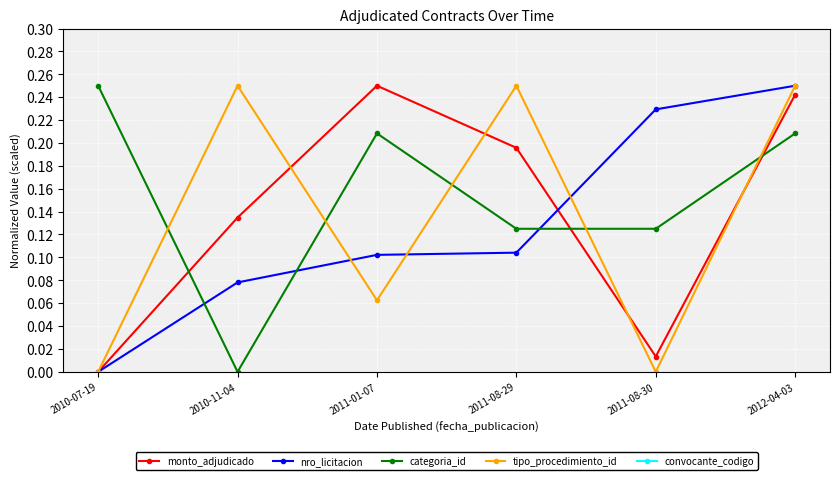

The value of tipo_procedimiento_id at 2010-07-19 is -0.1. True or false?

False